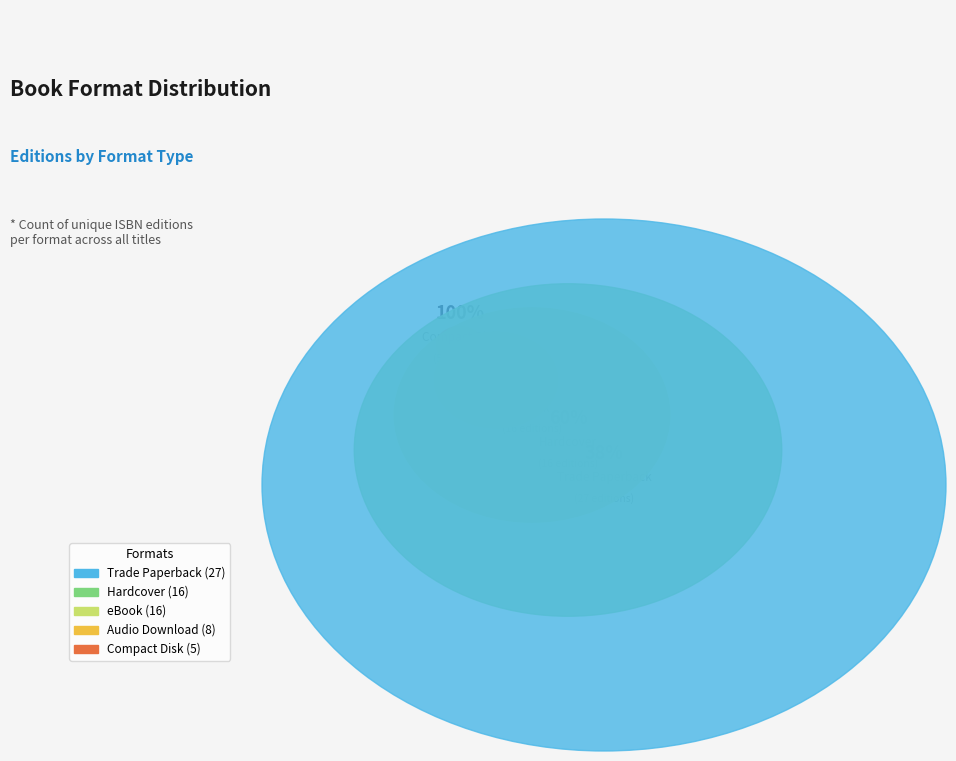

To the nearest percent, what percentage of the pie is eBook?

22%